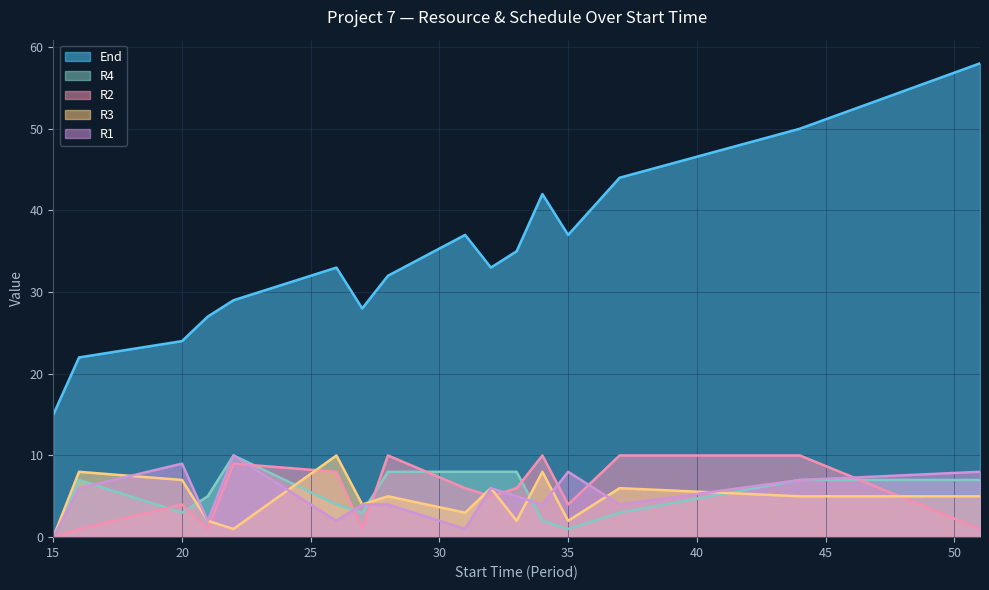

Count the R3 values in the range 2 to 7.

11